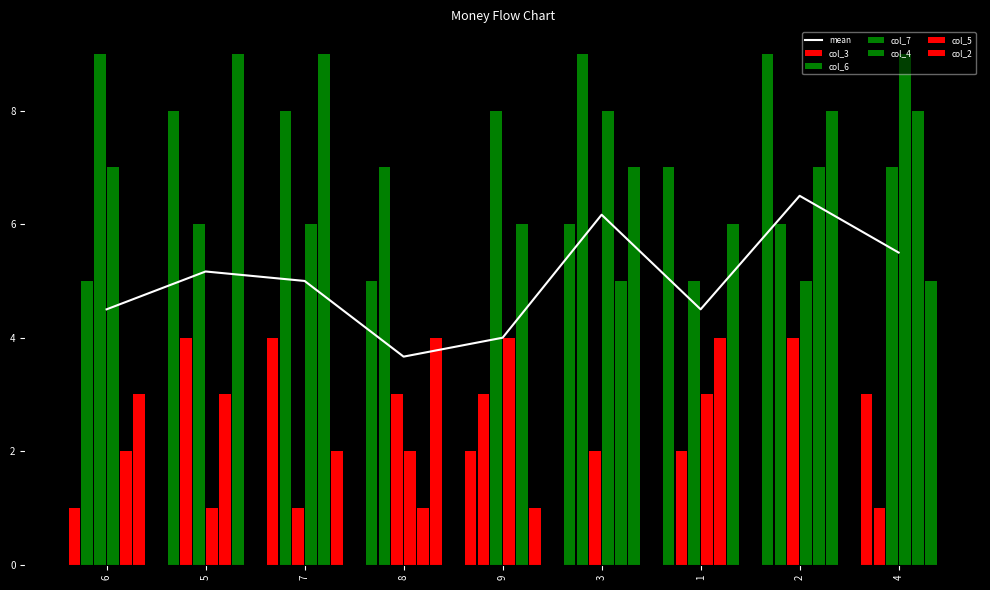

What is the maximum value shown in the chart?

6.5